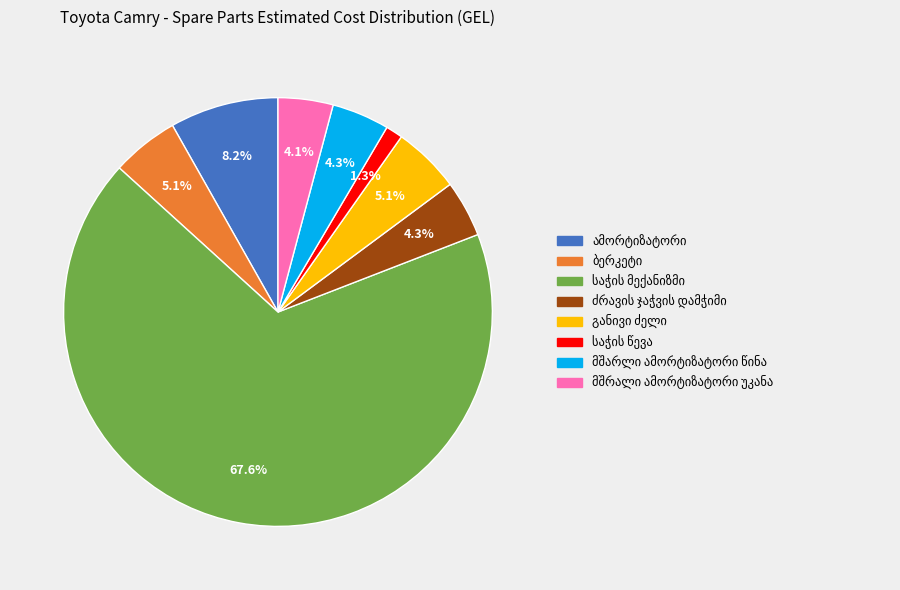

Is there a majority slice in this chart?

Yes